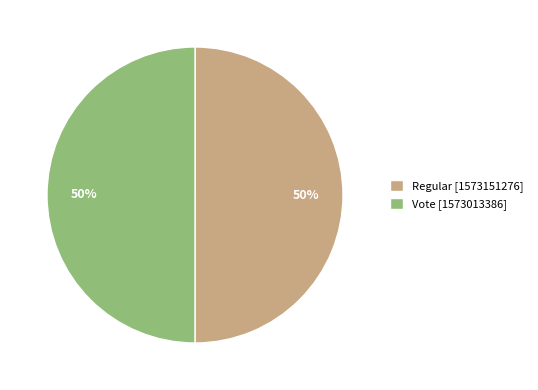

True or false: Regular [1573151276] accounts for 62% of the total.

False